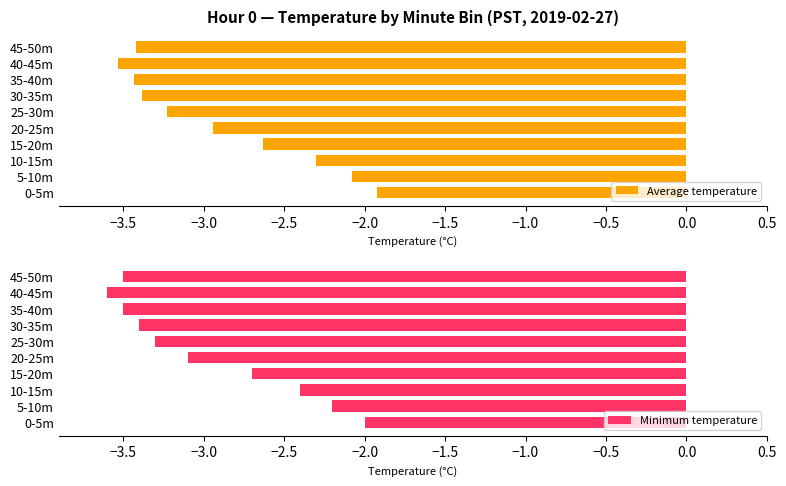

What is the approximate value of Average temperature at 15-20m?

-2.6